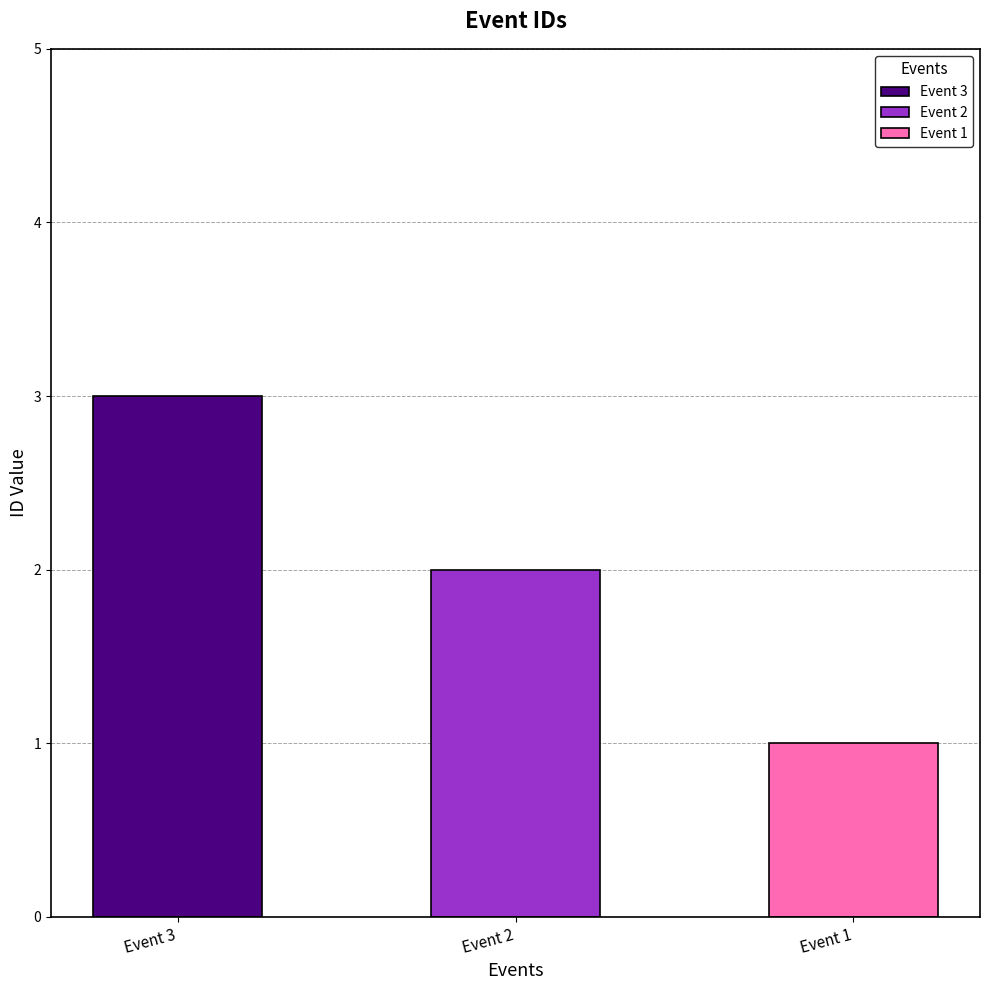

What is the value of the 2nd bar from the left?

2